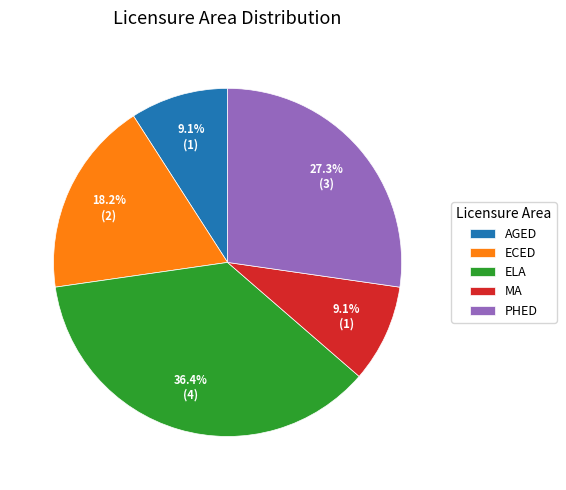

Is there any slice that represents more than half of the pie?

No